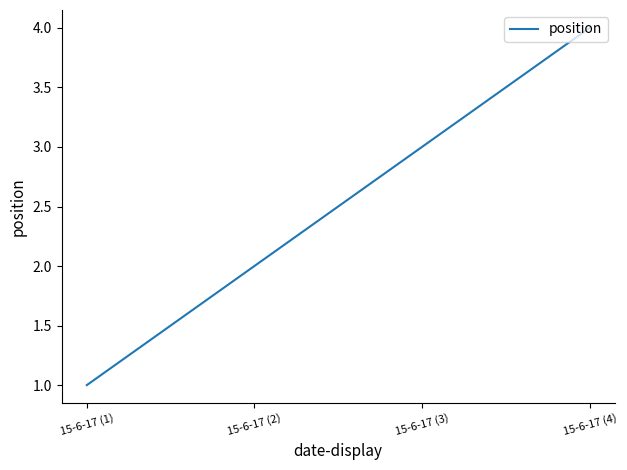

Rank the categories by value from highest to lowest.

15-6-17 (4), 15-6-17 (3), 15-6-17 (2), 15-6-17 (1)